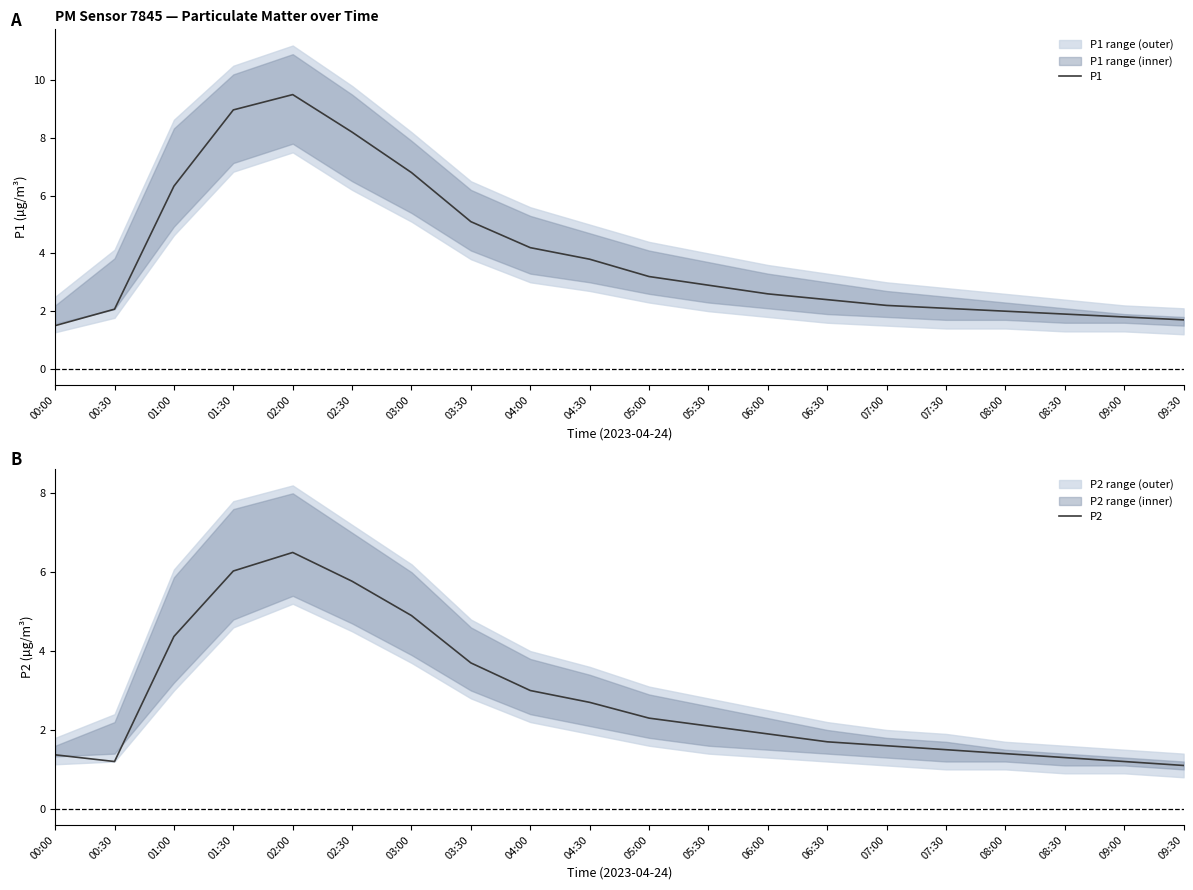

True or false: P2 has a value of 4.9 at 03:00.

True